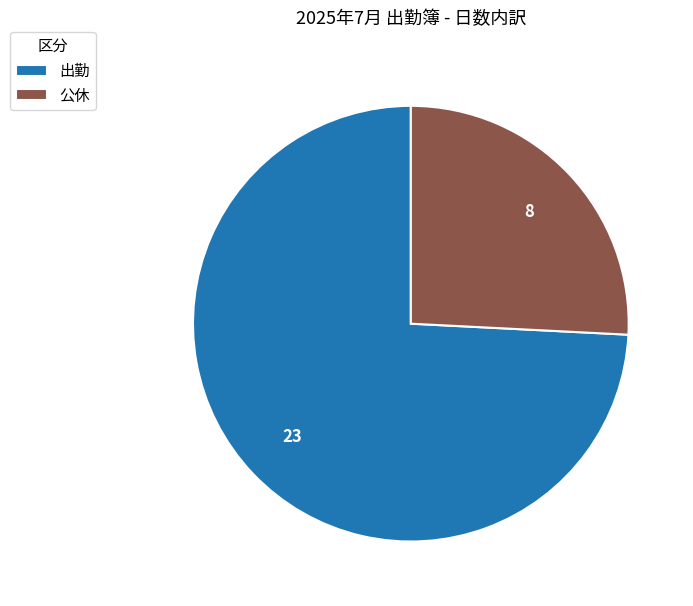

Is it true that 出勤 is 64% of the pie?

False